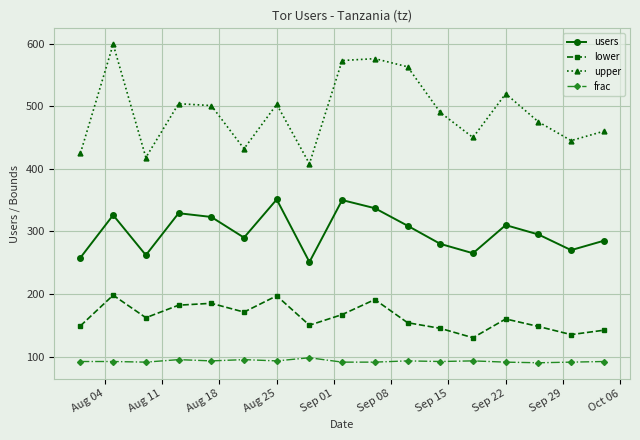

What is the maximum value for users?

351